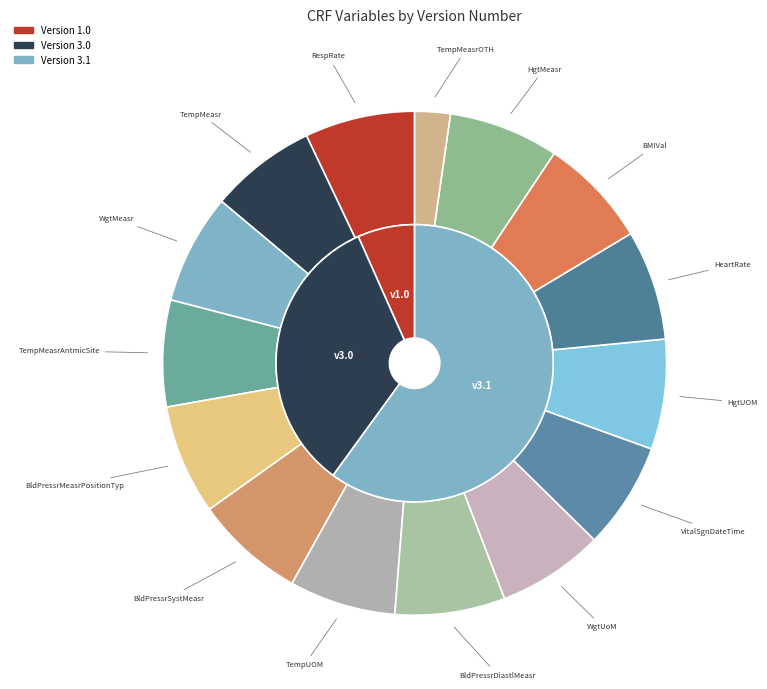

To the nearest percent, what percentage of the pie is RespRate?

7%